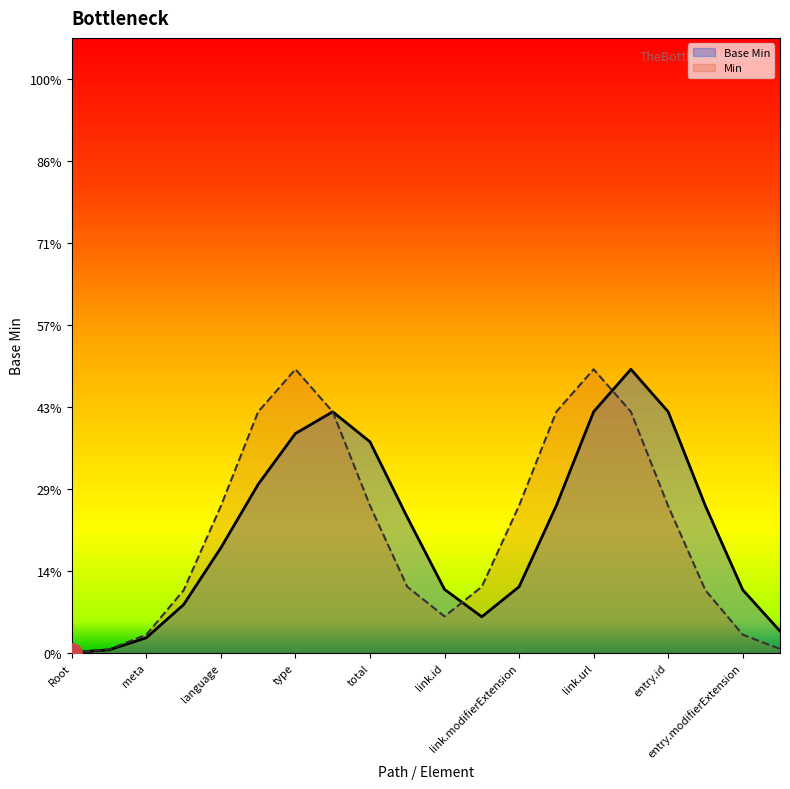

Is it true that the value at Bundle.entry.extension is 0?

False